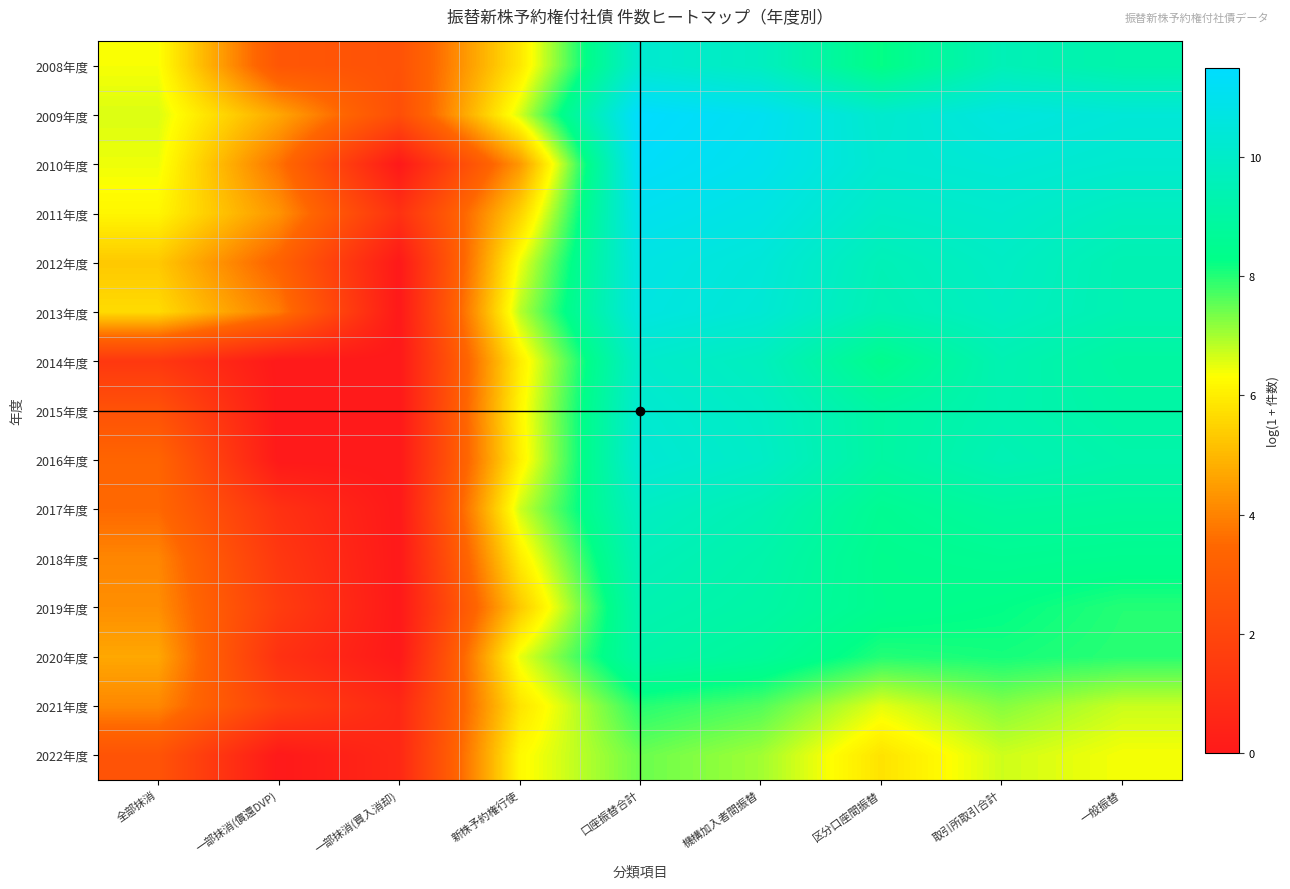

Reading left to right, what are all the values shown in this chart?

2008年度: 全部抹消=6.4	一部抹消(償還DVP)=2.8	一部抹消(買入消却)=2.6	新株予約権行使=5.9	口座振替合計=10.2	機構加入者間振替=9.8	区分口座間振替=8.2	取引所取引合計=9.5	一般振替=9.2
2009年度: 全部抹消=6.6	一部抹消(償還DVP)=4.7	一部抹消(買入消却)=2.4	新株予約権行使=6.6	口座振替合計=11.5	機構加入者間振替=11.1	区分口座間振替=10.1	取引所取引合計=10.6	一般振替=10.4
2010年度: 全部抹消=6.4	一部抹消(償還DVP)=3.7	一部抹消(買入消却)=0.0	新株予約権行使=4.4	口座振替合計=11.3	機構加入者間振替=11.0	区分口座間振替=10.2	取引所取引合計=10.3	一般振替=10.2
2011年度: 全部抹消=6.2	一部抹消(償還DVP)=4.3	一部抹消(買入消却)=1.1	新株予約権行使=5.5	口座振替合計=11.0	機構加入者間振替=10.7	区分口座間振替=9.9	取引所取引合計=10.1	一般振替=9.7
2012年度: 全部抹消=5.3	一部抹消(償還DVP)=3.3	一部抹消(買入消却)=0.0	新株予約権行使=6.4	口座振替合計=10.7	機構加入者間振替=10.4	区分口座間振替=9.5	取引所取引合計=9.9	一般振替=9.4
2013年度: 全部抹消=5.7	一部抹消(償還DVP)=3.9	一部抹消(買入消却)=0.0	新株予約権行使=6.9	口座振替合計=10.7	機構加入者間振替=10.3	区分口座間振替=9.4	取引所取引合計=9.8	一般振替=9.4
2014年度: 全部抹消=1.4	一部抹消(償還DVP)=0.0	一部抹消(買入消却)=0.0	新株予約権行使=6.0	口座振替合計=10.1	機構加入者間振替=9.7	区分口座間振替=8.4	取引所取引合計=9.4	一般振替=8.9
2015年度: 全部抹消=2.6	一部抹消(償還DVP)=0.0	一部抹消(買入消却)=0.0	新株予約権行使=6.1	口座振替合計=10.2	機構加入者間振替=9.9	区分口座間振替=9.0	取引所取引合計=9.3	一般振替=9.0
2016年度: 全部抹消=3.4	一部抹消(償還DVP)=0.0	一部抹消(買入消却)=0.0	新株予約権行使=6.0	口座振替合計=10.3	機構加入者間振替=9.9	区分口座間振替=9.0	取引所取引合計=9.5	一般振替=9.2
2017年度: 全部抹消=3.5	一部抹消(償還DVP)=1.1	一部抹消(買入消却)=0.0	新株予約権行使=6.7	口座振替合計=9.9	機構加入者間振替=9.4	区分口座間振替=8.5	取引所取引合計=8.9	一般振替=8.8
2018年度: 全部抹消=4.1	一部抹消(償還DVP)=1.4	一部抹消(買入消却)=0.0	新株予約権行使=6.0	口座振替合計=9.6	機構加入者間振替=9.2	区分口座間振替=8.4	取引所取引合計=8.6	一般振替=8.5
2019年度: 全部抹消=4.2	一部抹消(償還DVP)=1.6	一部抹消(買入消却)=0.0	新株予約権行使=5.3	口座振替合計=9.4	機構加入者間振替=9.1	区分口座間振替=8.4	取引所取引合計=8.3	一般振替=8.0
2020年度: 全部抹消=4.7	一部抹消(償還DVP)=1.1	一部抹消(買入消却)=0.0	新株予約権行使=6.5	口座振替合計=9.1	機構加入者間振替=8.7	区分口座間振替=8.0	取引所取引合計=8.1	一般振替=7.9
2021年度: 全部抹消=4.1	一部抹消(償還DVP)=1.8	一部抹消(買入消却)=0.7	新株予約権行使=5.8	口座振替合計=8.0	機構加入者間振替=7.6	区分口座間振替=6.5	取引所取引合計=7.2	一般振替=6.7
2022年度: 全部抹消=2.6	一部抹消(償還DVP)=0.0	一部抹消(買入消却)=0.7	新株予約権行使=6.2	口座振替合計=7.5	機構加入者間振替=7.0	区分口座間振替=5.8	取引所取引合計=6.7	一般振替=6.4